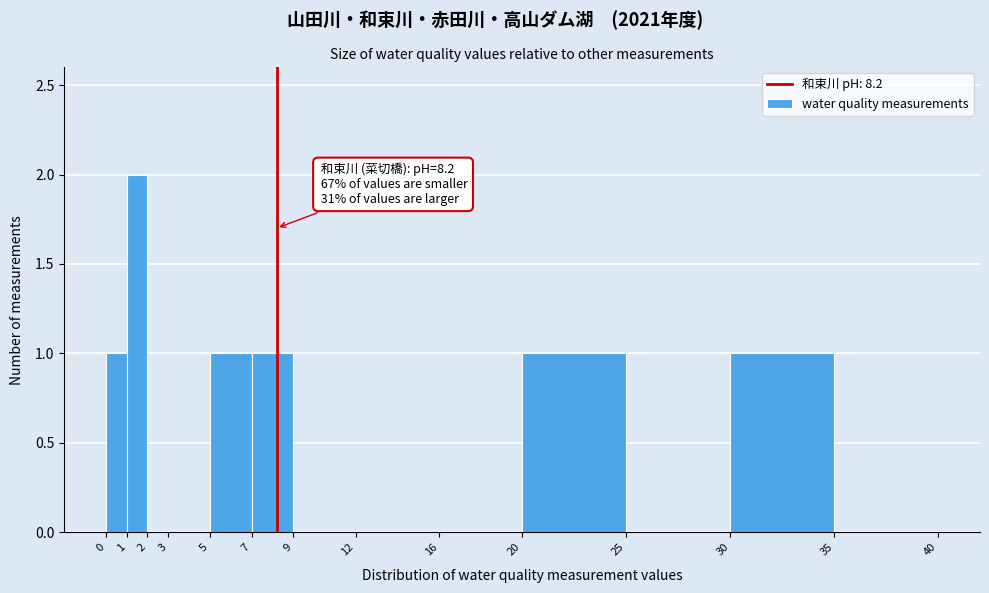

Which range on the x-axis has the tallest bar?

1 to 2